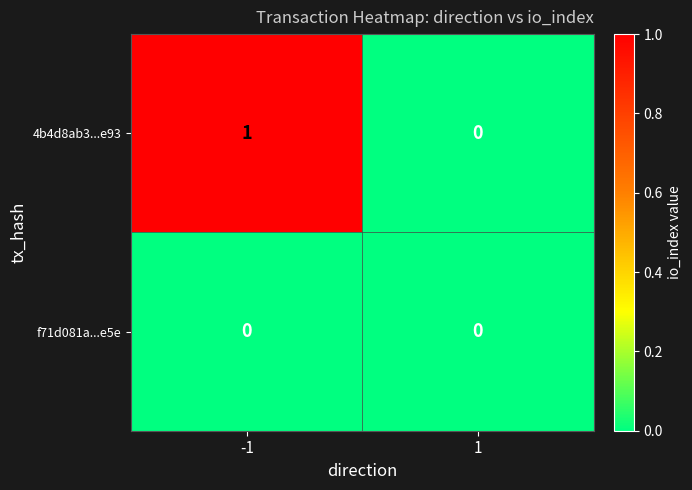

Which series has the widest spread of values?

4b4d8ab3...e93